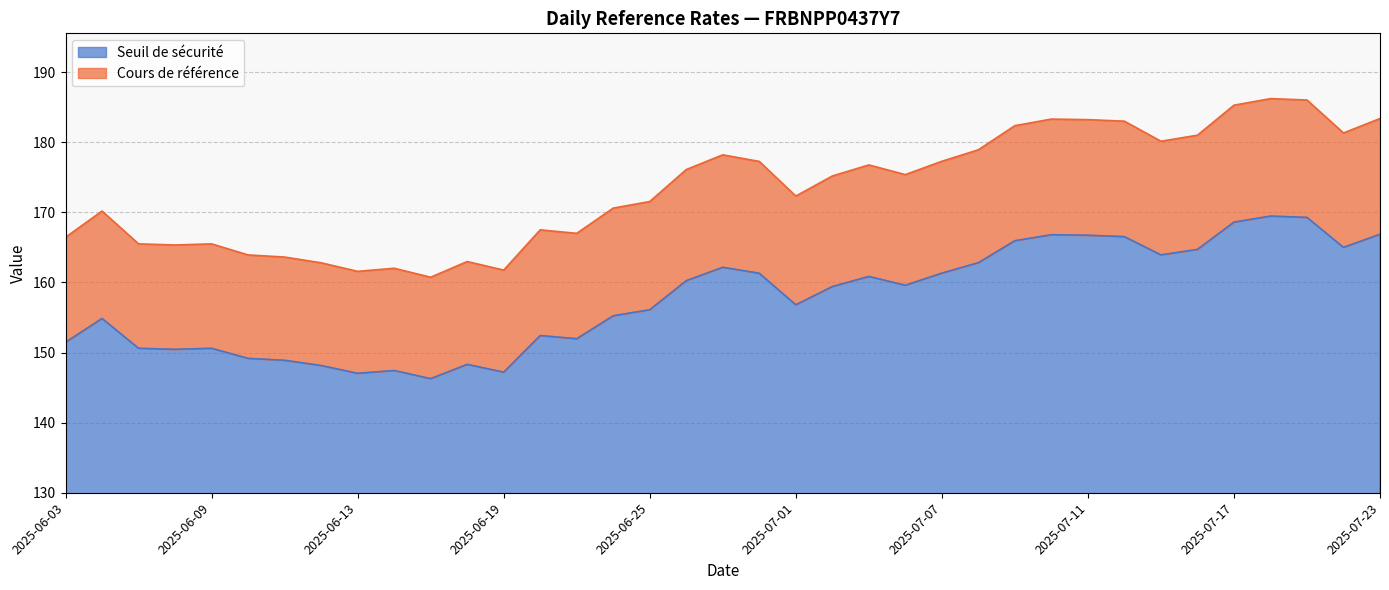

True or false: Cours de référence has a value of 176.8 at 2025-07-03.

True